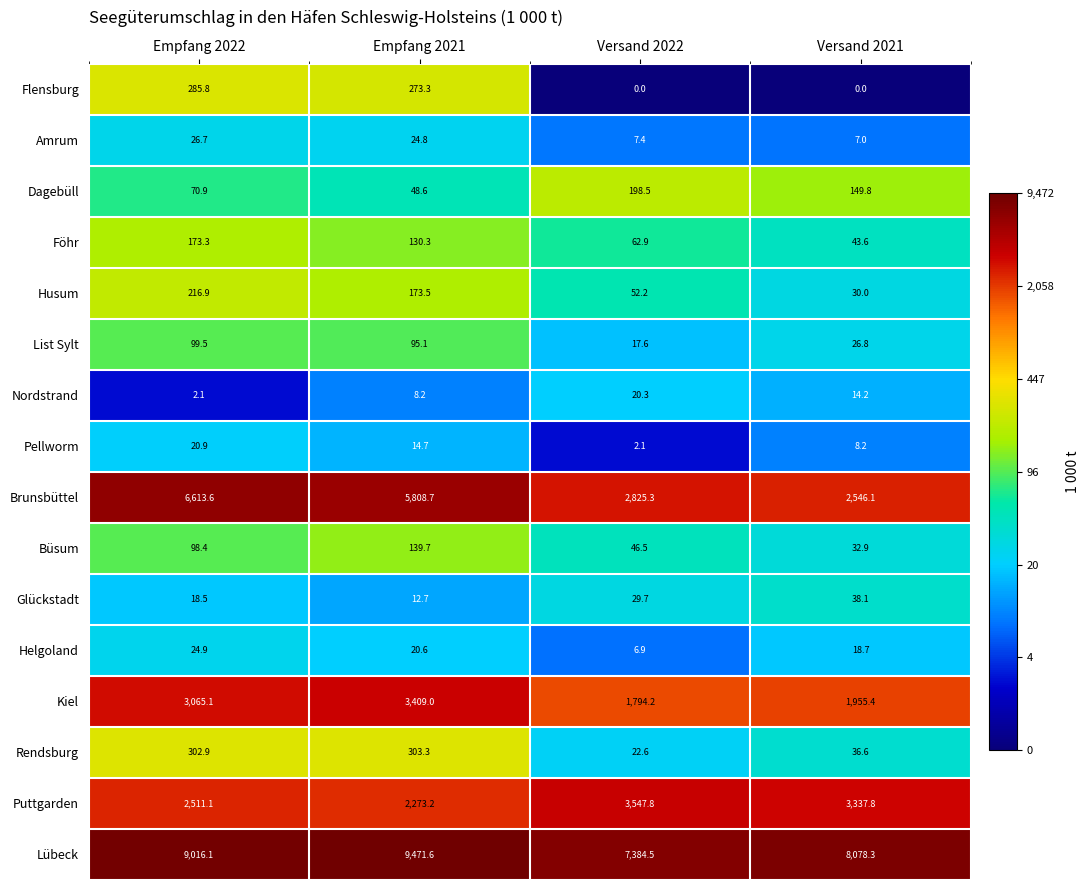

What is the average value of the Brunsbüttel series?

4448.4